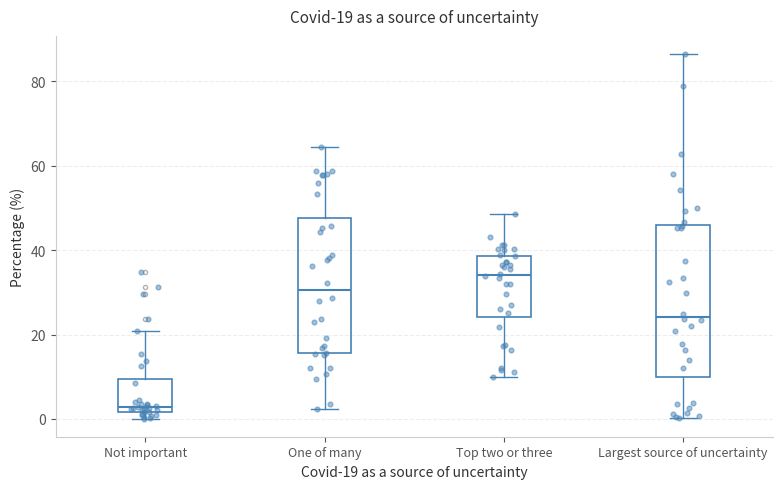

Which box is the tallest, from its lower edge to its upper edge?

Largest source of uncertainty